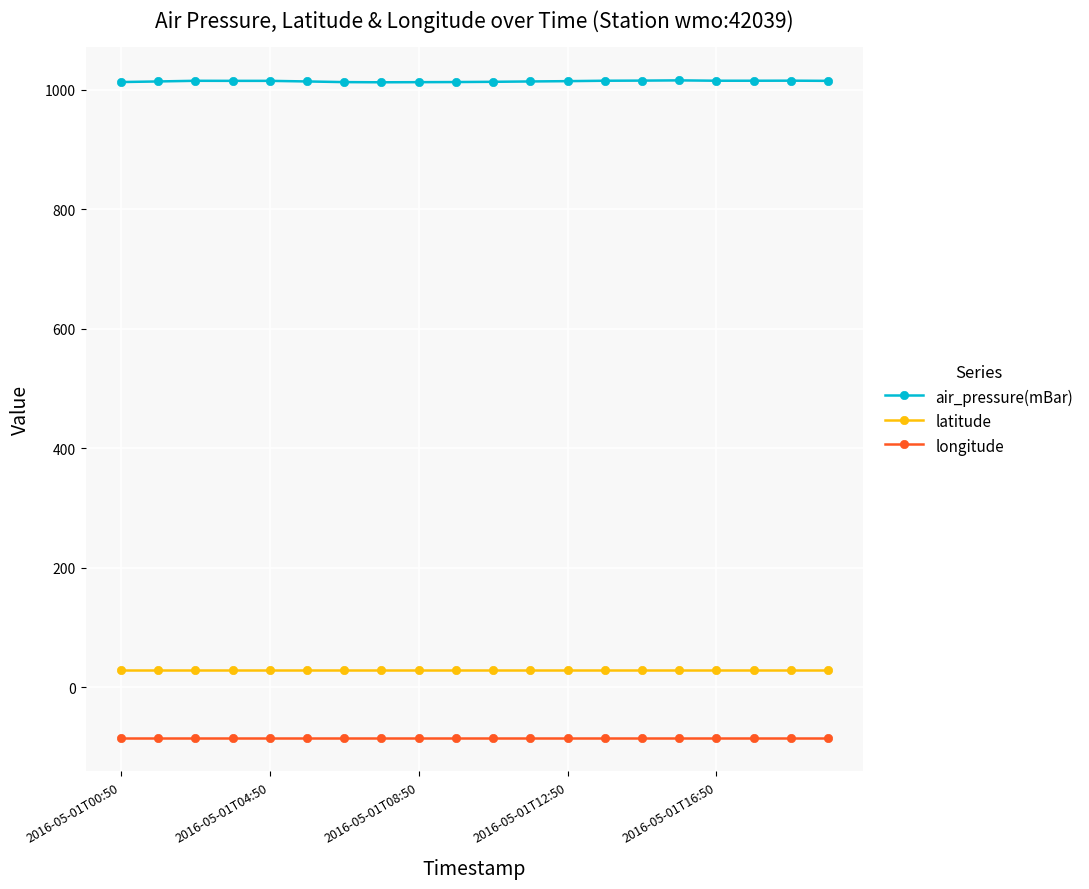

What is the maximum value for latitude?

28.7